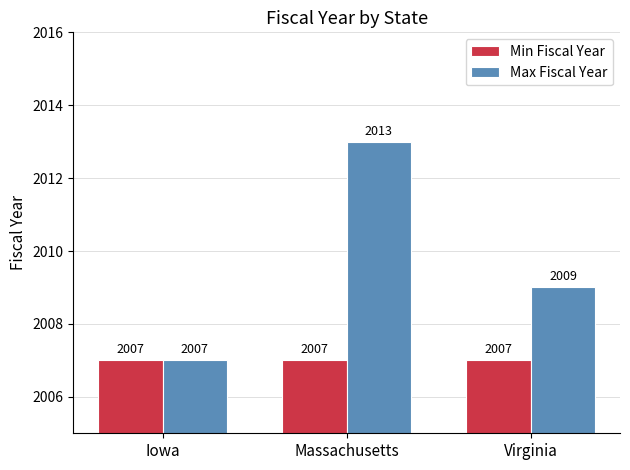

Which series has the largest total across all categories?

Max Fiscal Year